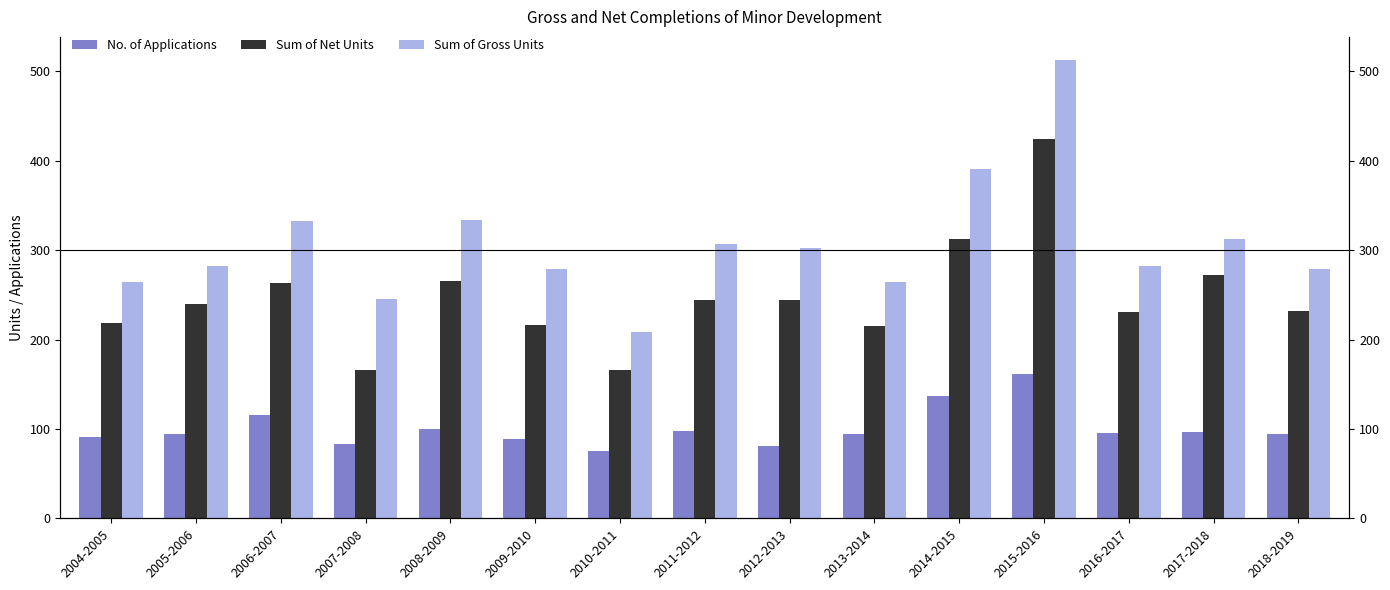

What is the label of the 7th bar from the right?

2012-2013